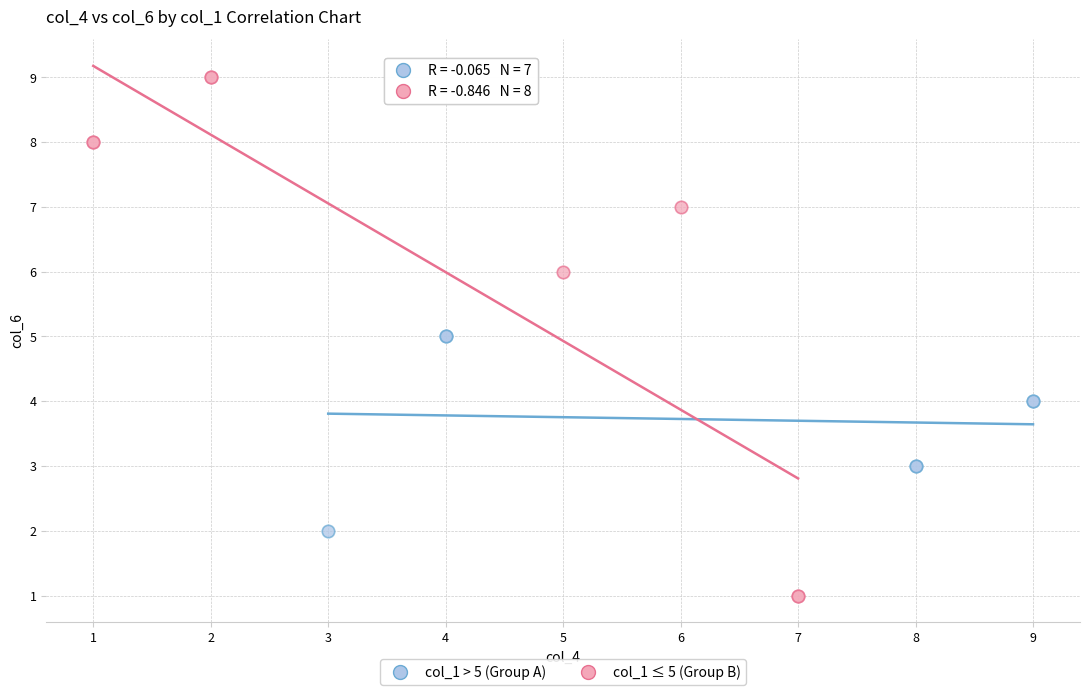

What are all the series names shown in the legend?

col_1 > 5 (Group A), col_1 ≤ 5 (Group B)